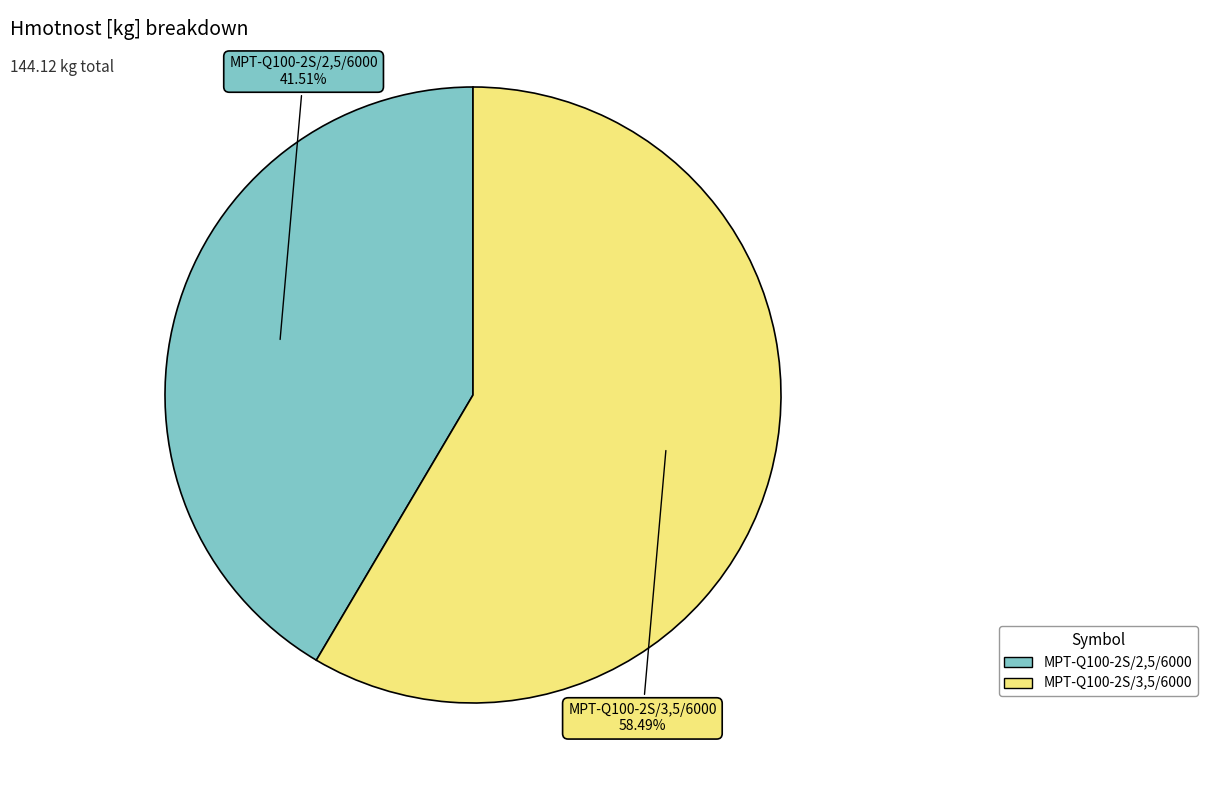

True or false: MPT-Q100-2S/3,5/6000 accounts for 53% of the total.

False